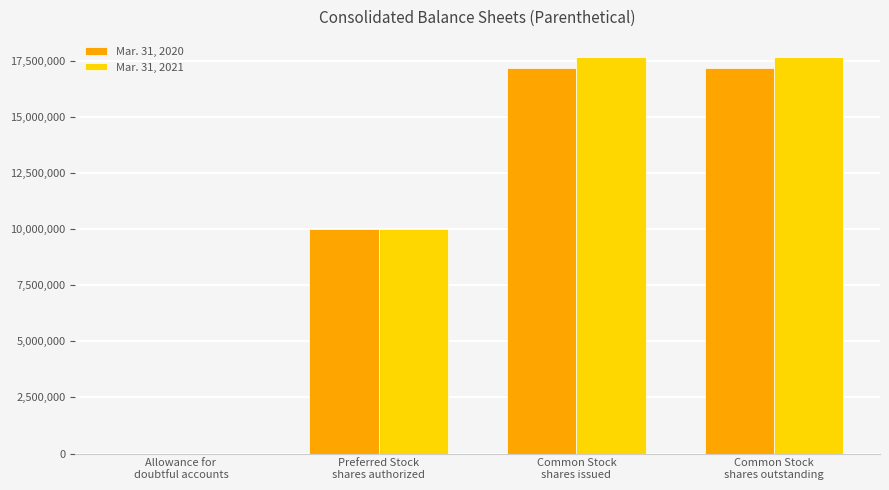

What is the sum of the Mar. 31, 2020 values at Allowance for
doubtful accounts and Common Stock
shares outstanding?

17184724